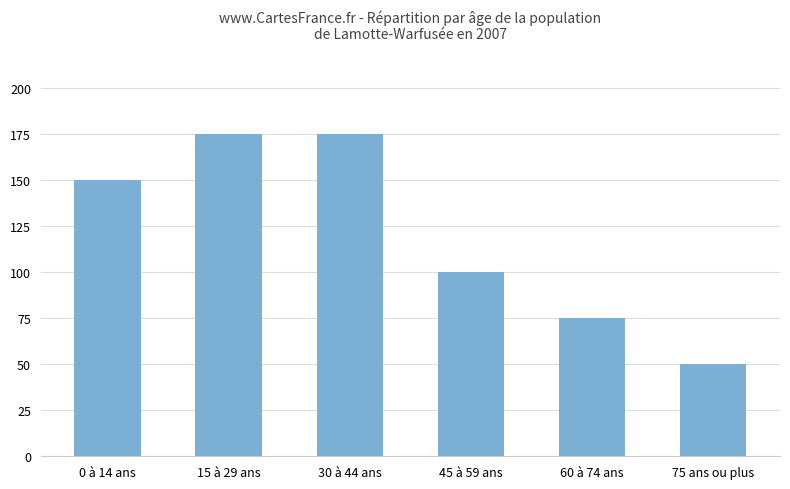

How many values are below 150?

3